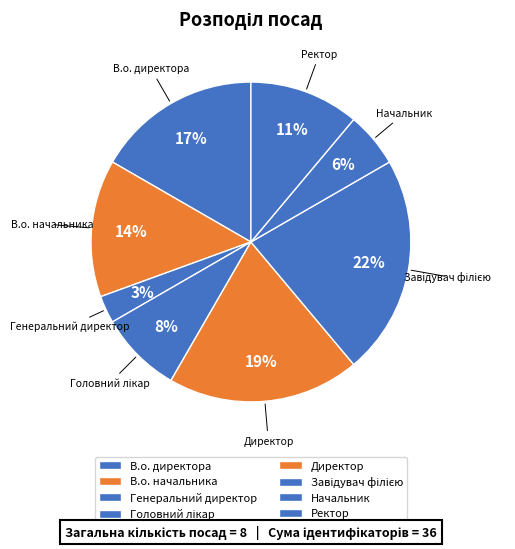

How many slices are in this pie chart?

8